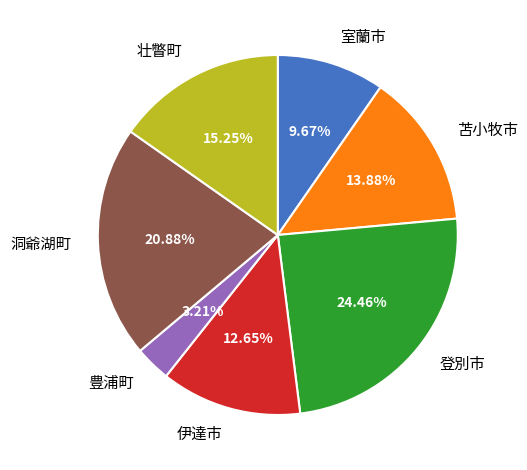

What is the smallest slice in the pie chart?

豊浦町